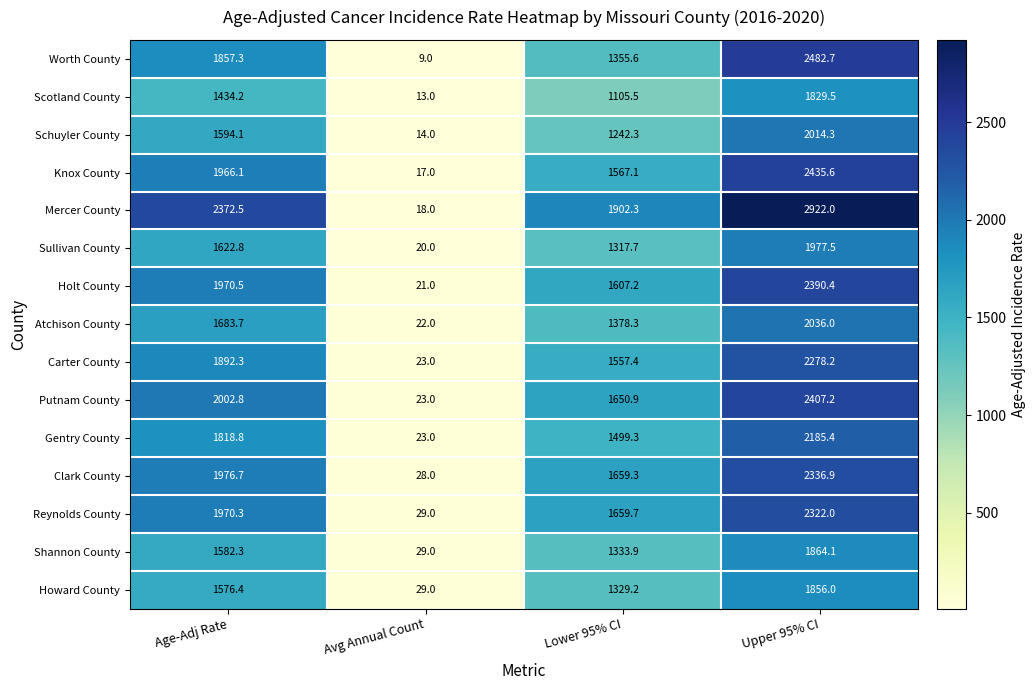

Which series has the largest range (max minus min)?

Mercer County